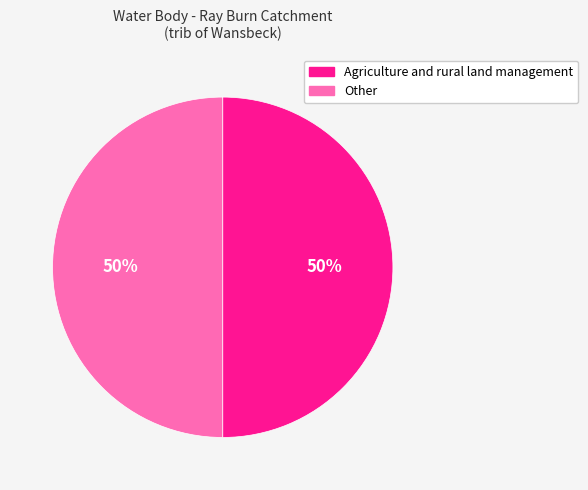

What percentage is the Other slice, to the nearest percent?

50%